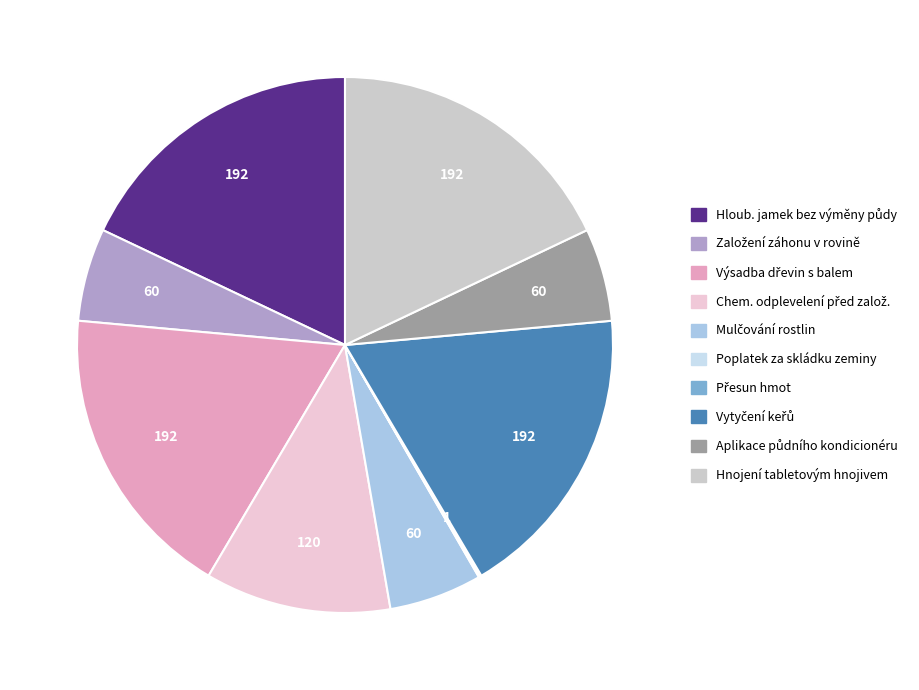

What is the smallest slice in the pie chart?

Poplatek za skládku zeminy